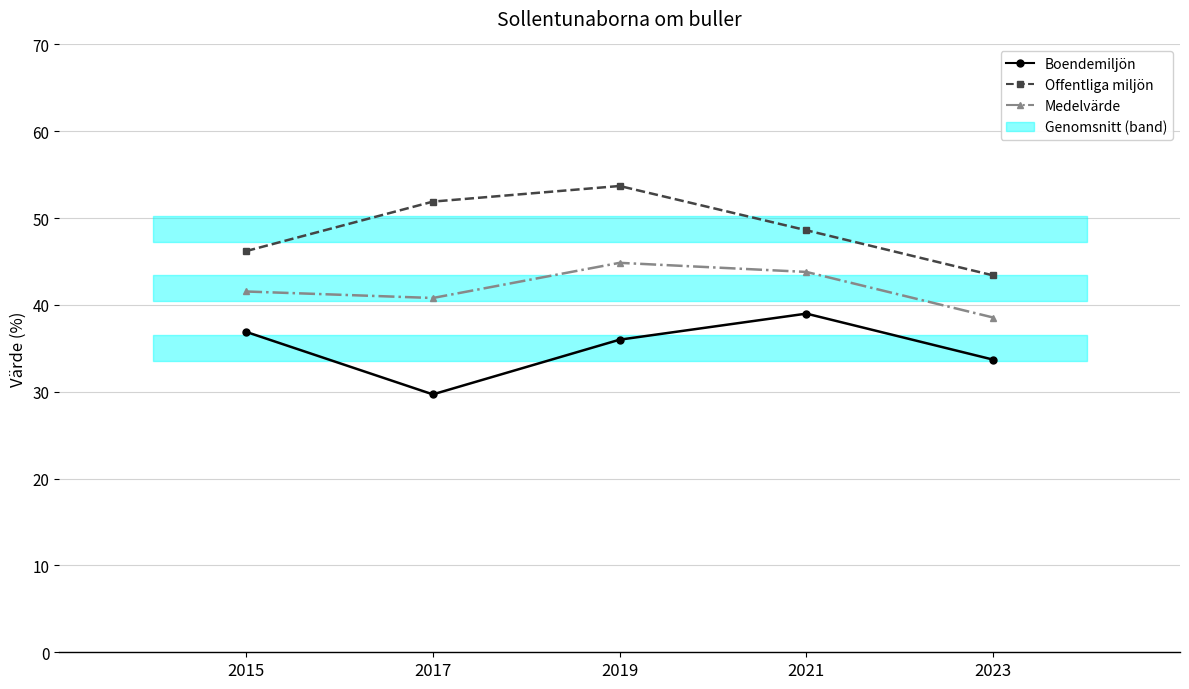

Rank the series by their average value, from lowest to highest.

Boendemiljön, Medelvärde, Offentliga miljön